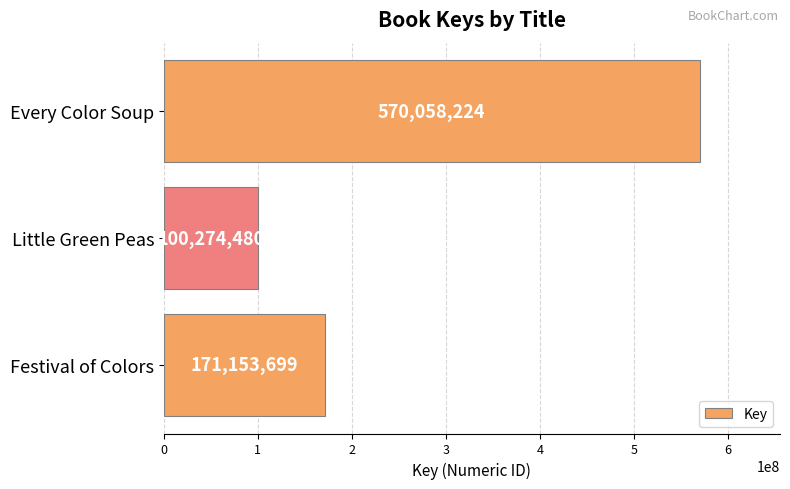

How many bars are there in total?

3